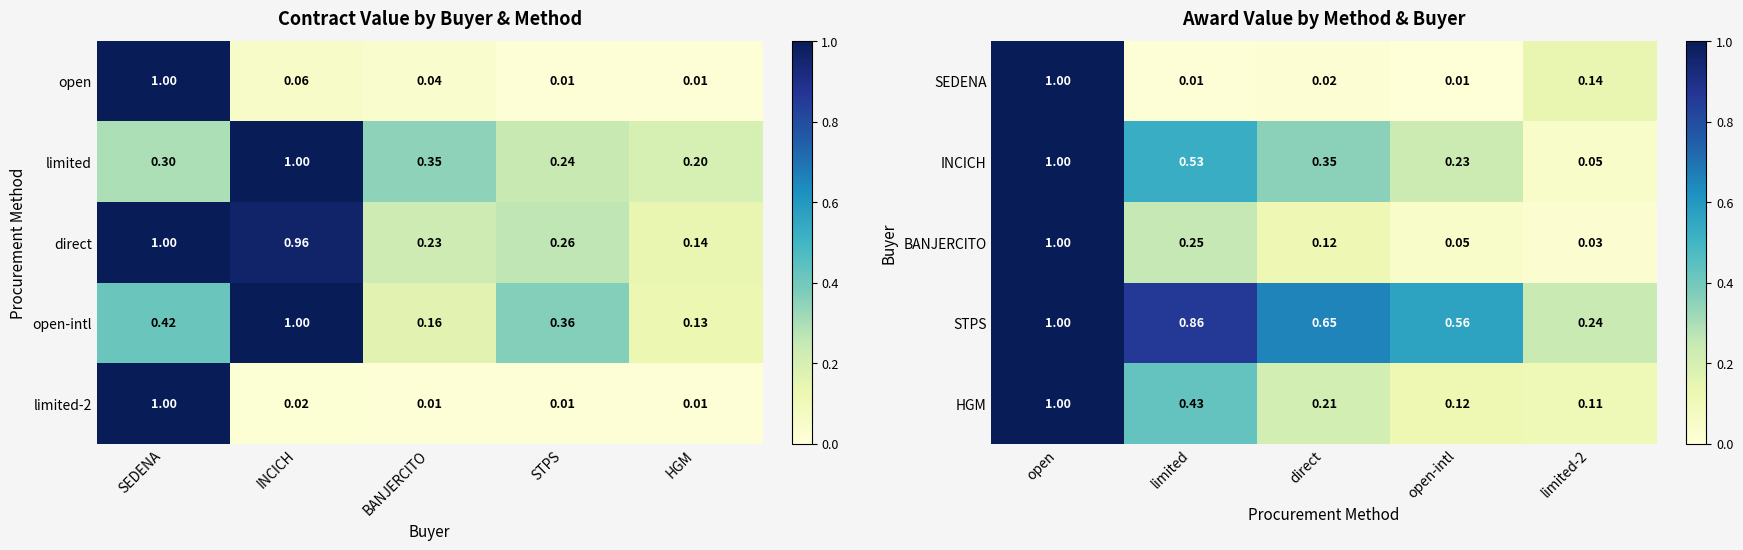

The value of BANJERCITO at direct is 0.0. True or false?

False